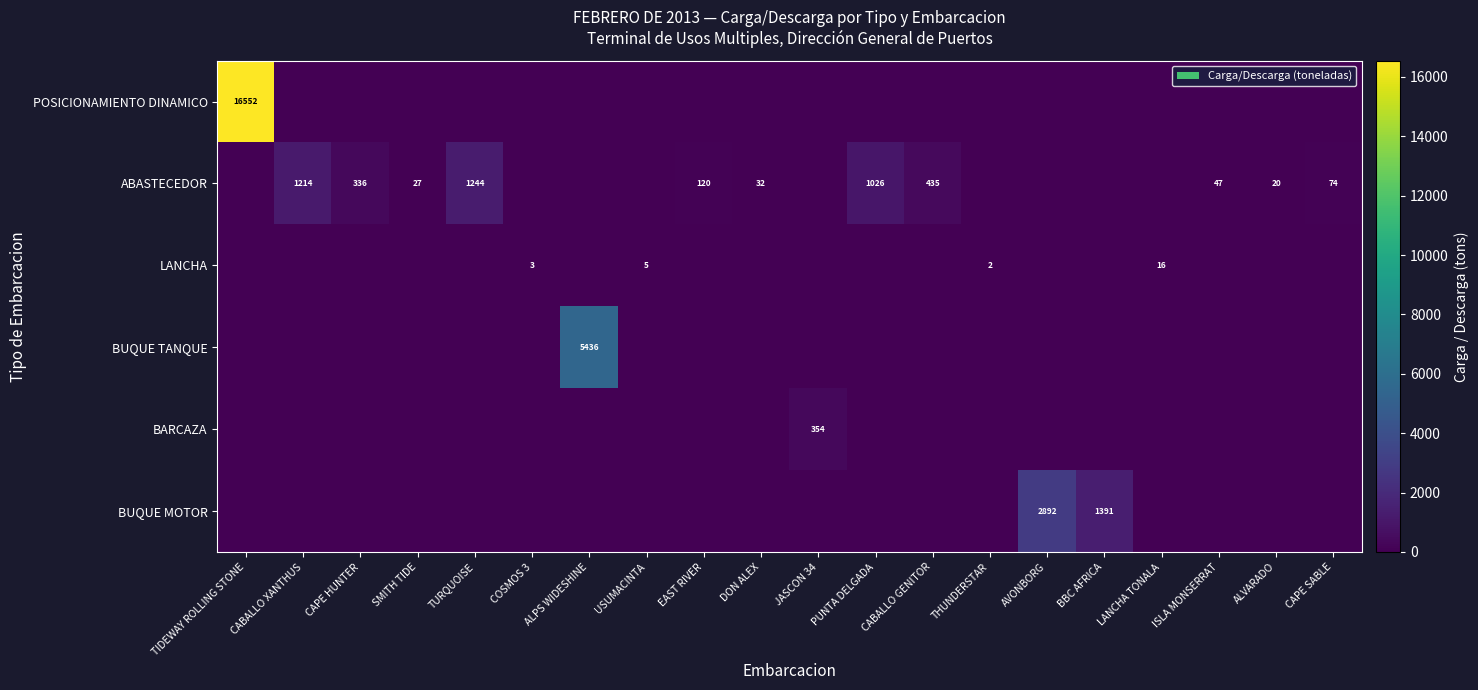

The ABASTECEDOR series shows 53 at DON ALEX. True or false?

False